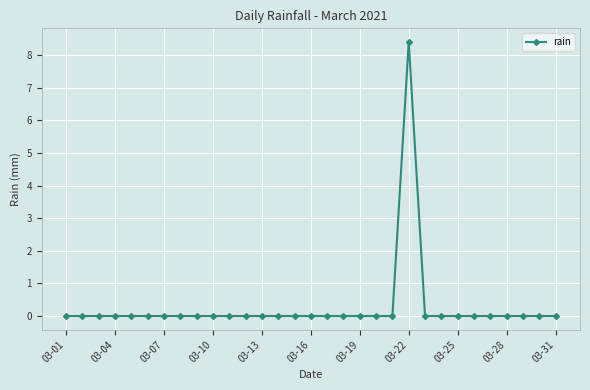

What is the average value?

0.3